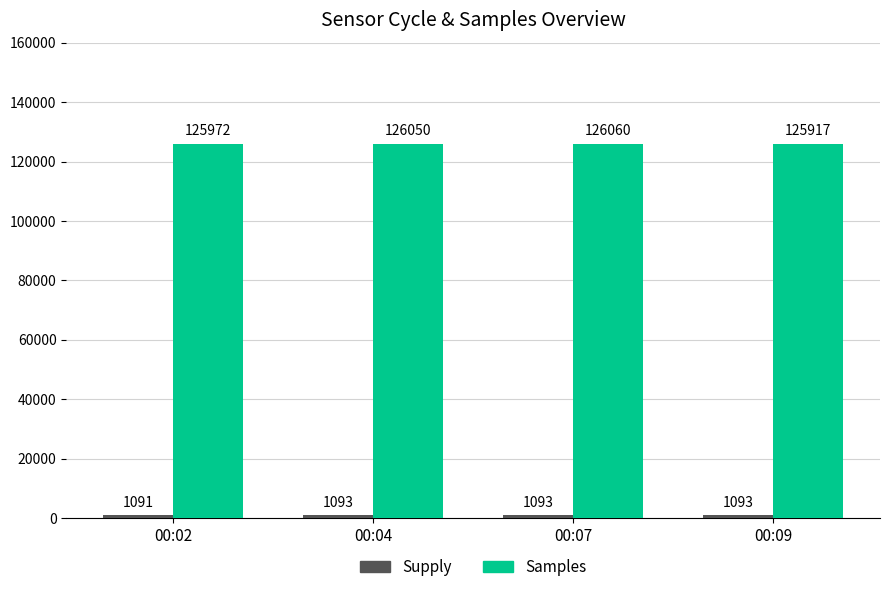

At how many categories does at least one series exceed 116169?

4